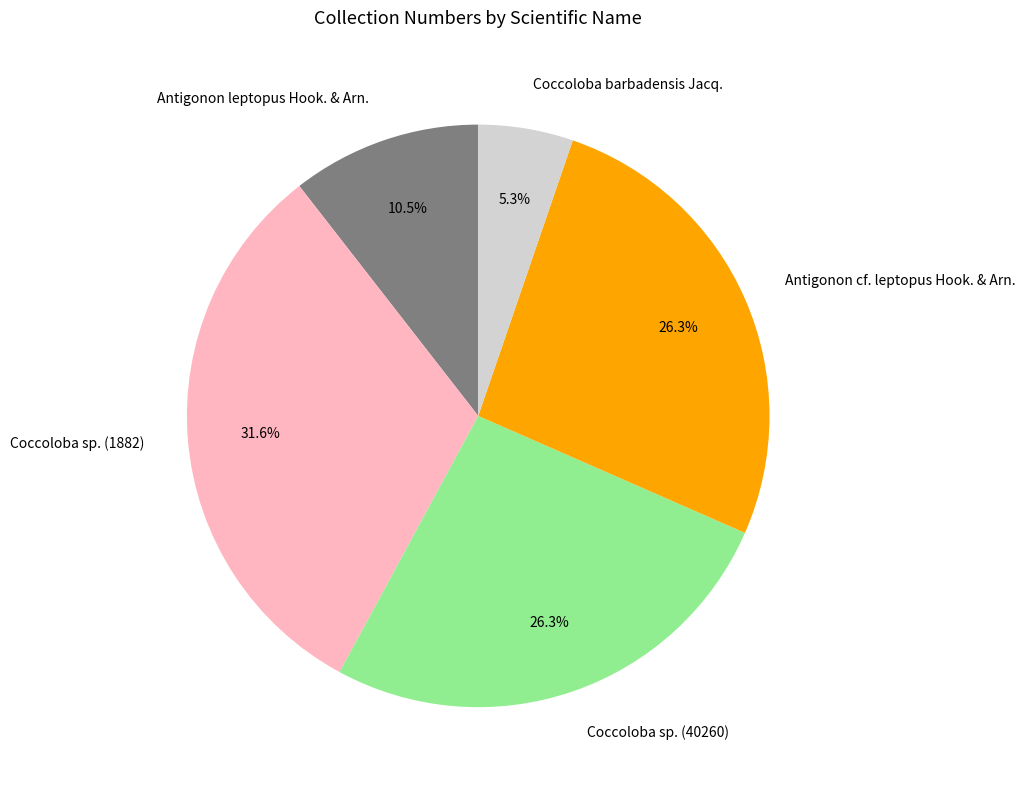

What is the smallest slice in the pie chart?

Coccoloba barbadensis Jacq.